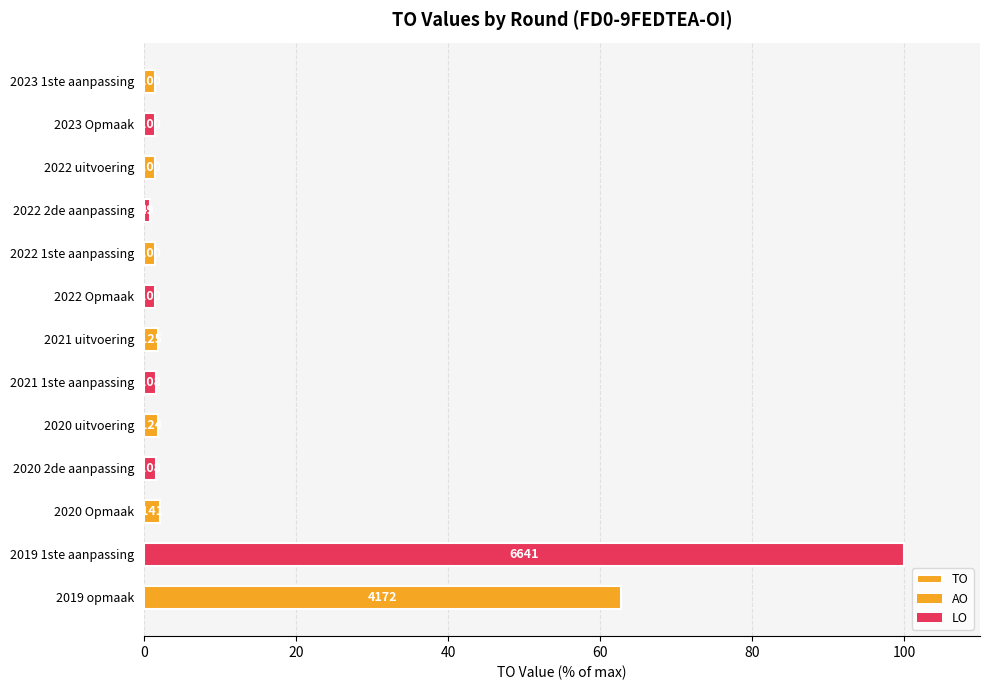

Are the bars horizontal?

Yes